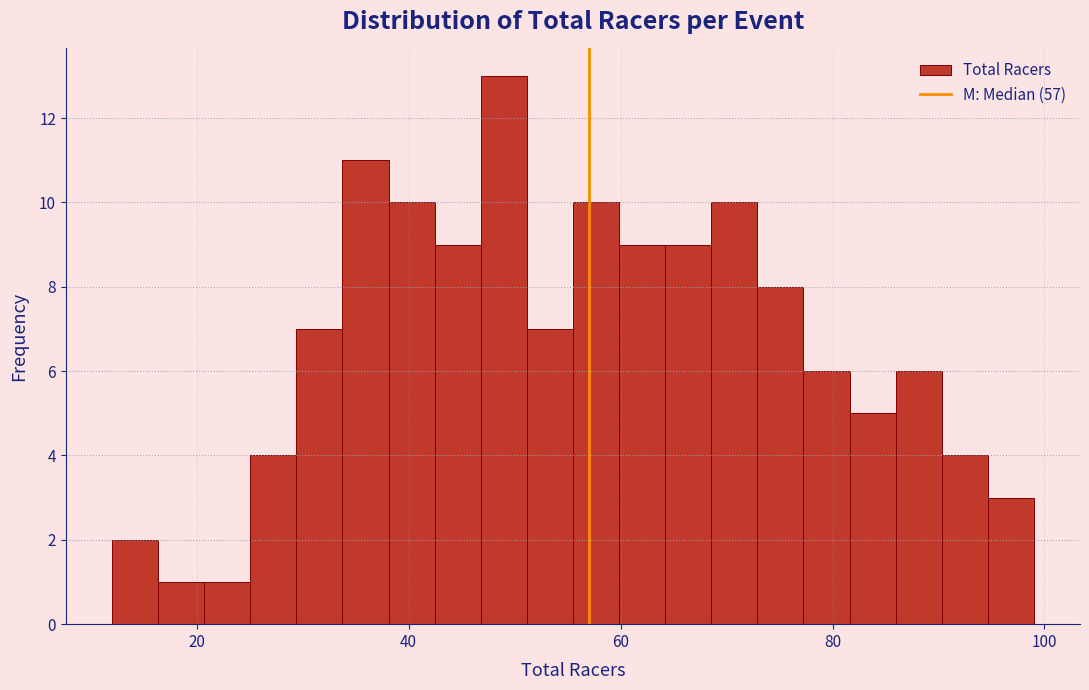

Read against the x-axis, roughly where is the centre of the tallest bar?

48